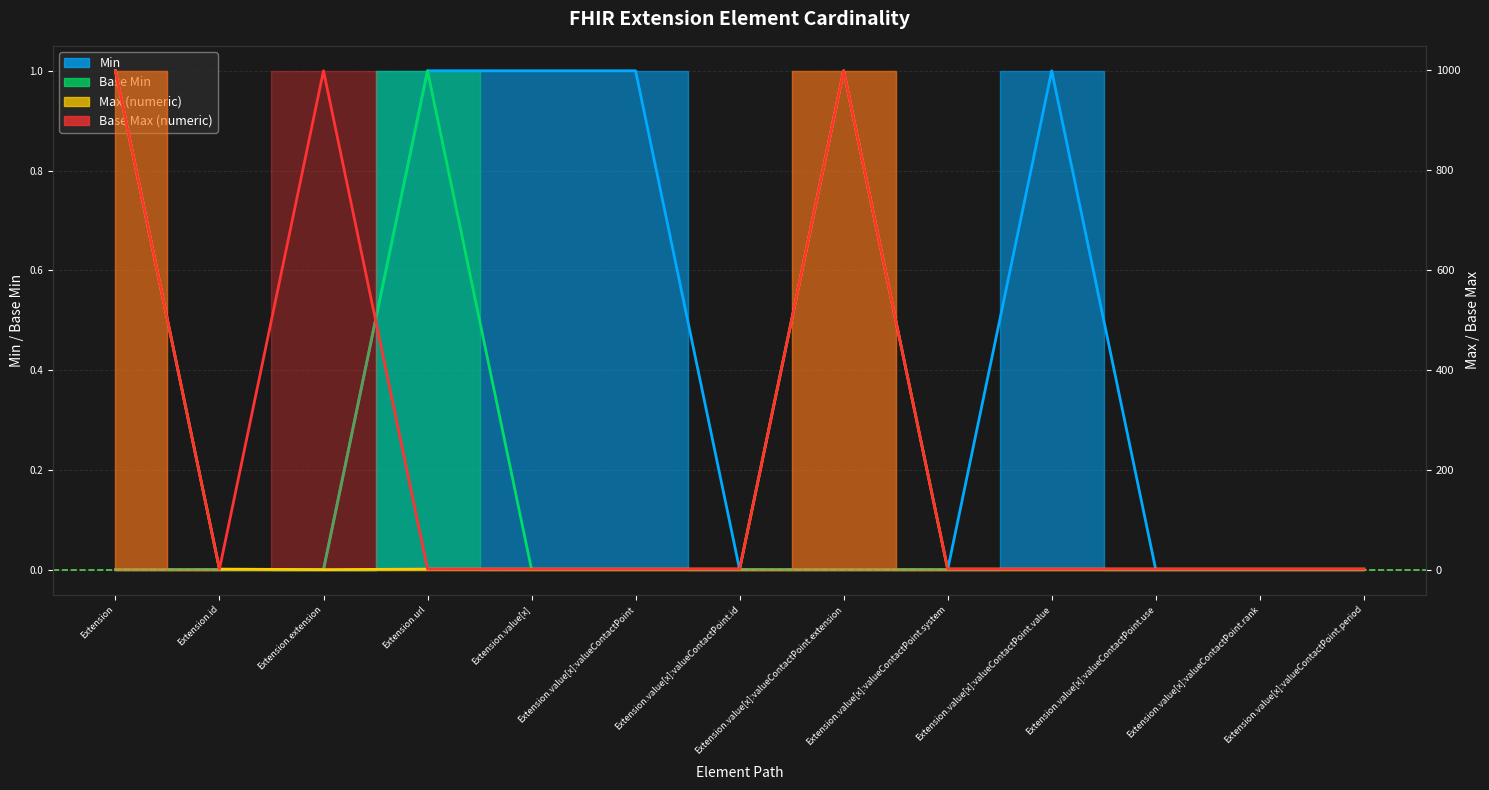

Does the chart display data point markers on the line(s)?

No